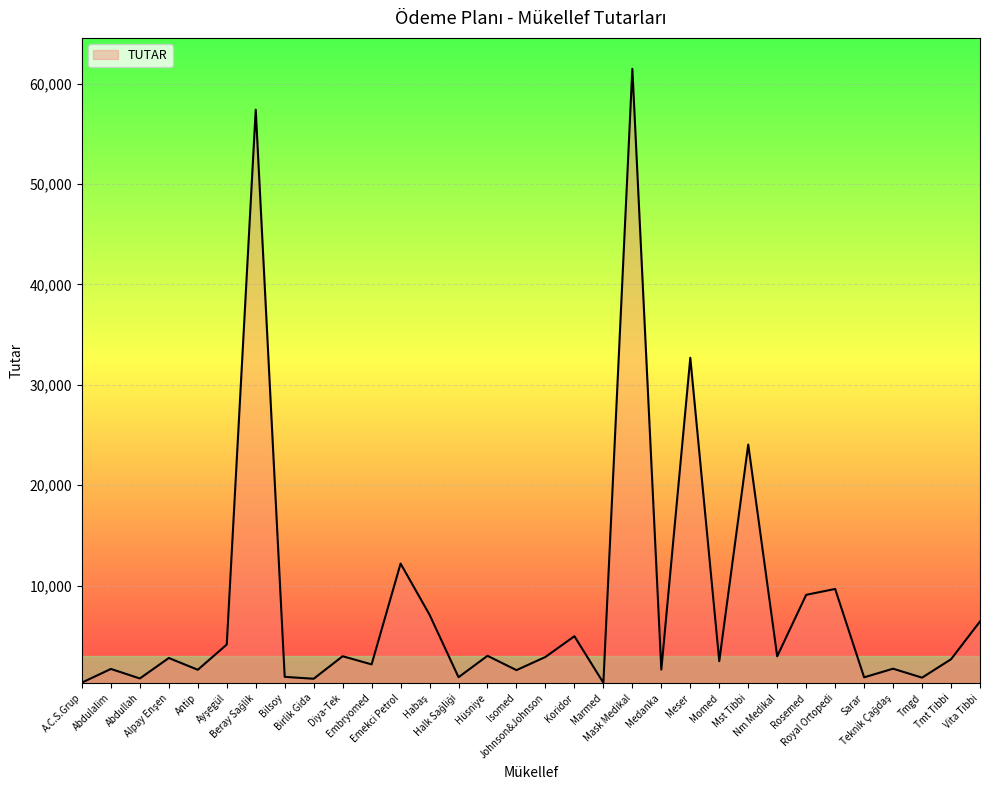

Is it true that the value at Mask Medikal is 61473.7?

True